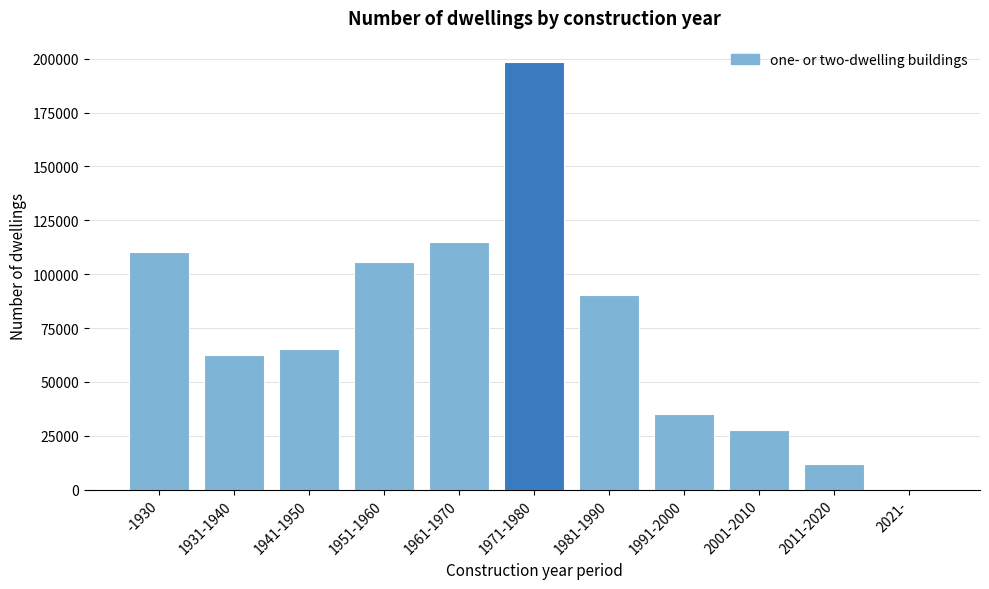

Reading left to right, what are all the values shown in this chart?

-1930=110242	1931-1940=62496	1941-1950=65153	1951-1960=105538	1961-1970=115146	1971-1980=198460	1981-1990=90403	1991-2000=34971	2001-2010=27602	2011-2020=12112	2021-=0